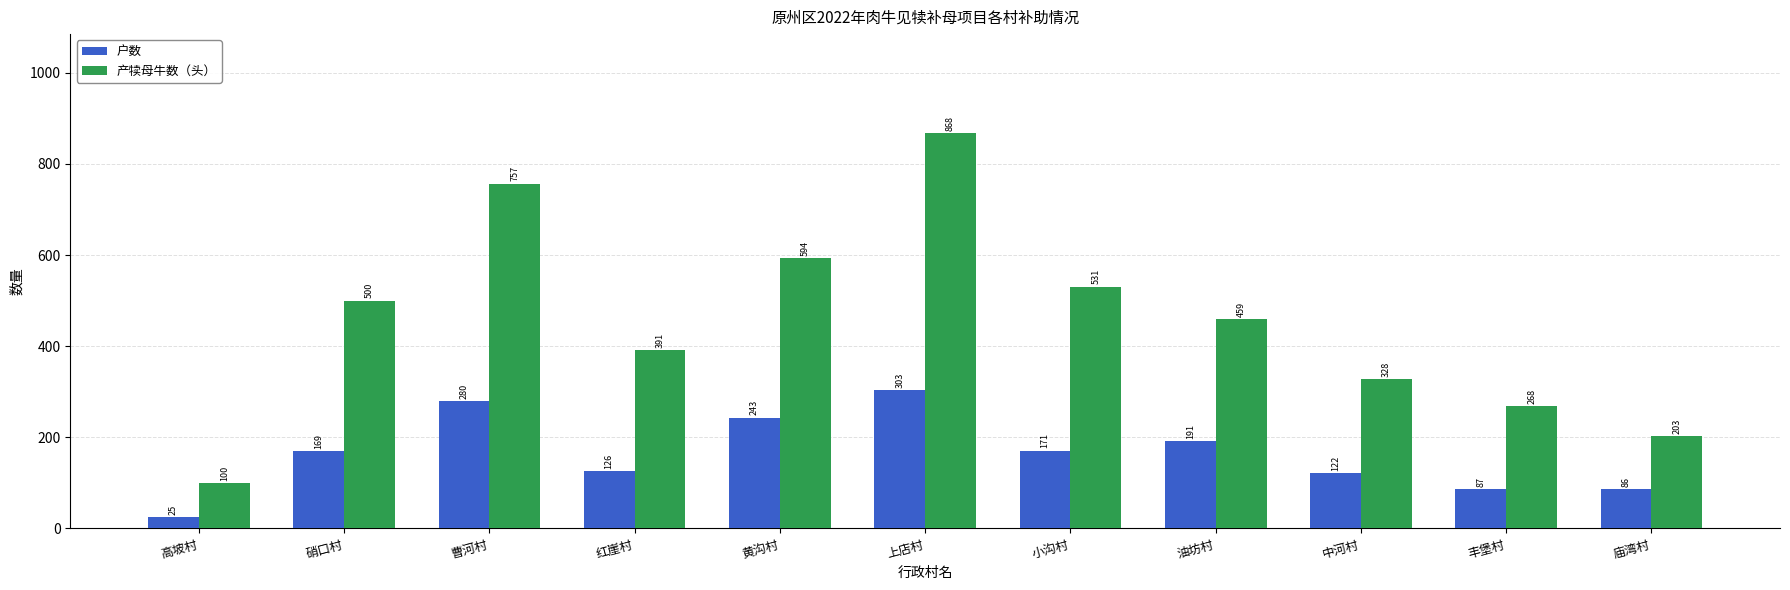

Is the value of 户数 at 小沟村 greater than the value of 产犊母牛数（头） at 黄沟村?

No